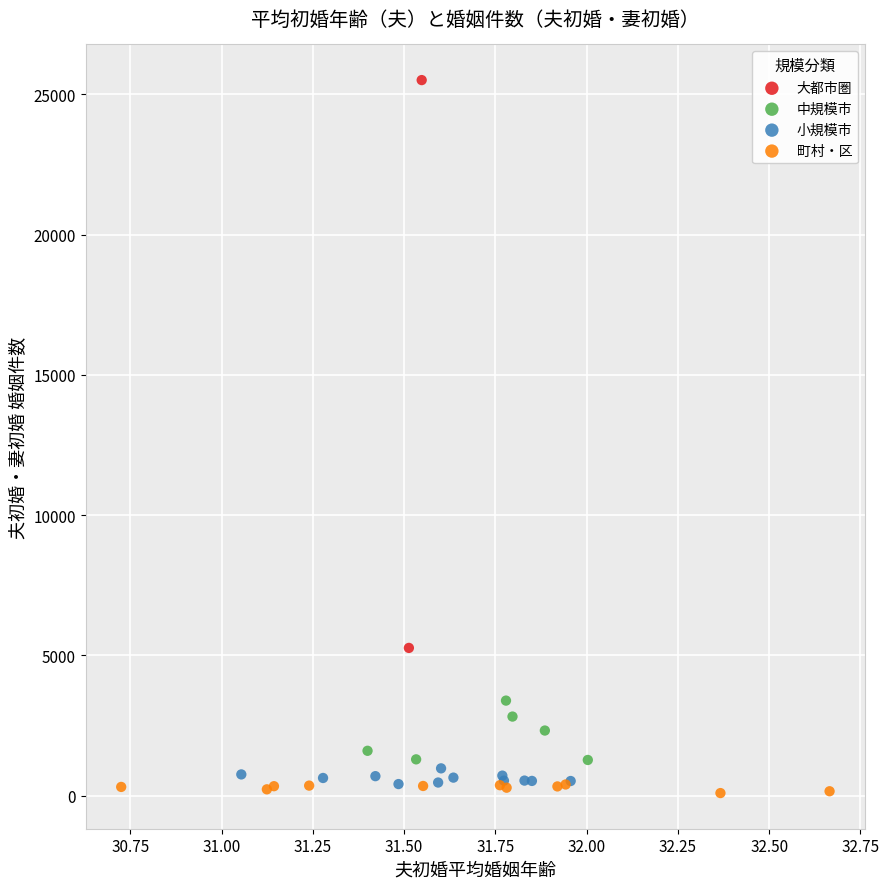

Which series reaches the minimum Y coordinate?

町村・区